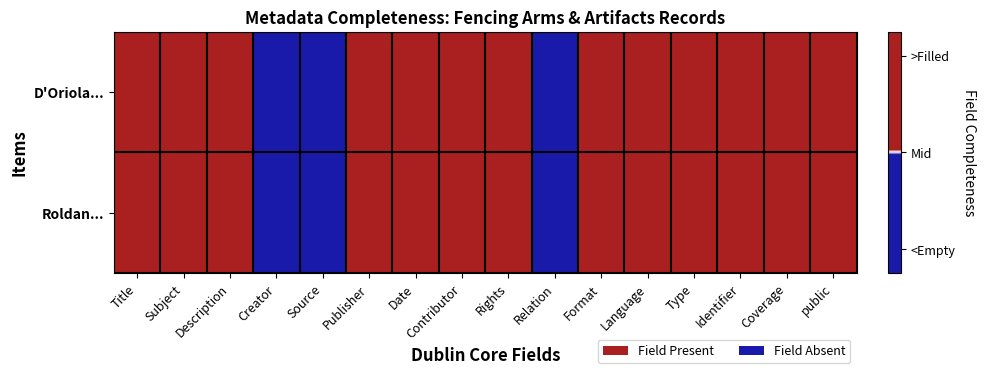

Which series has the widest spread of values?

D'Oriola...